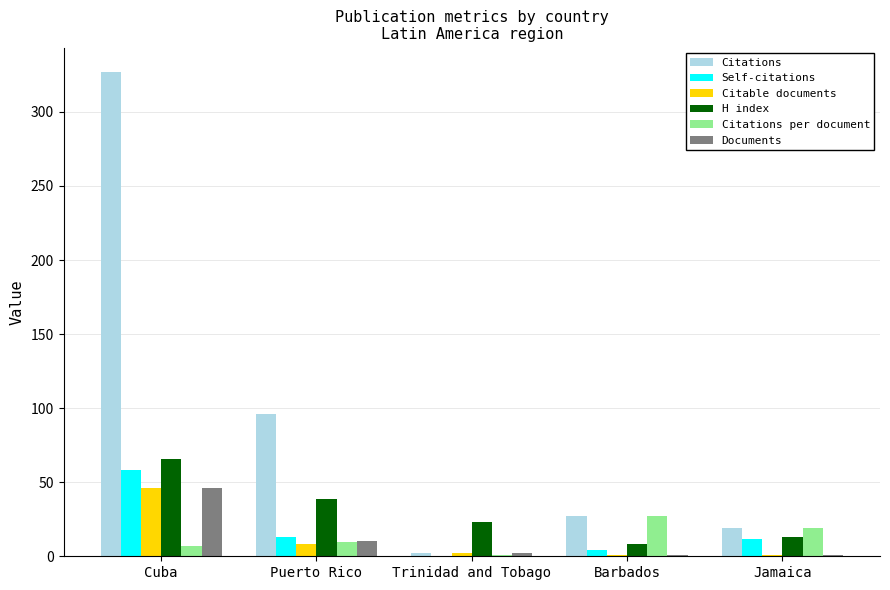

What is the difference between the H index values at Barbados and Cuba?

58.0